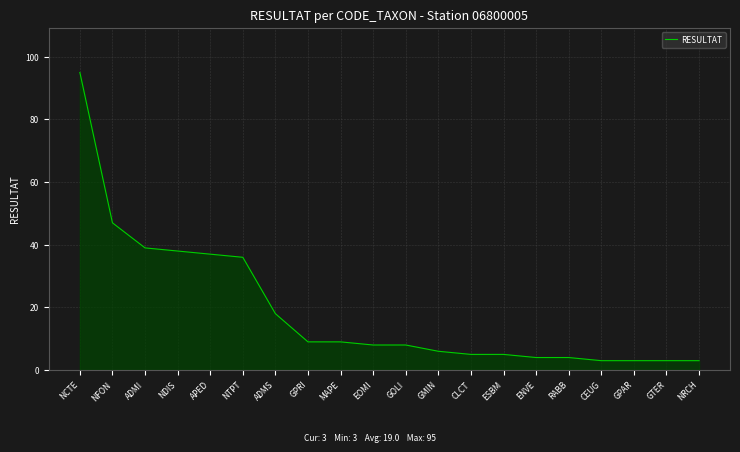

What is the difference between the values at ADMI and GOLI?

31